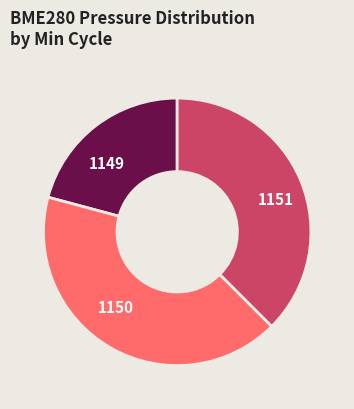

Is there any slice that represents more than half of the pie?

No